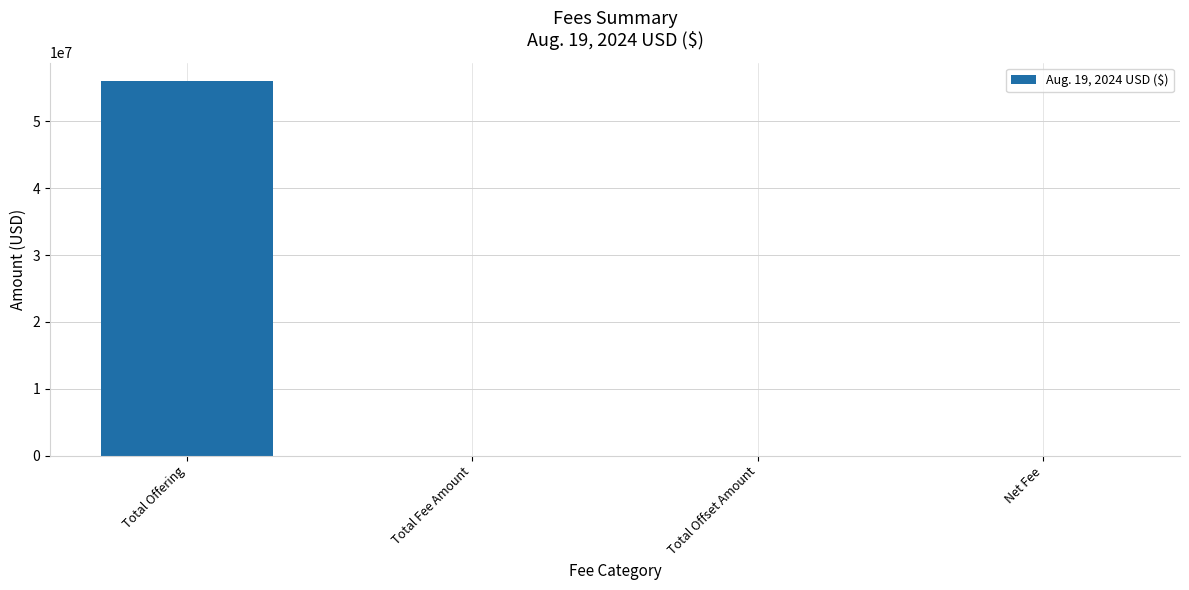

The chart shows a value of 55975000.0 at Total Offering. True or false?

True